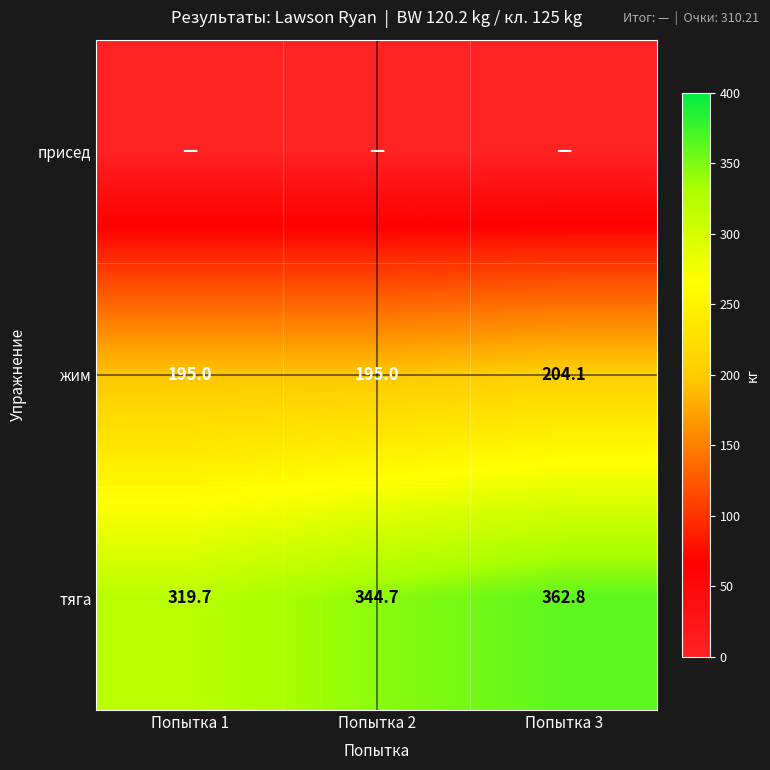

The value of жим at Попытка 3 is 105.6. True or false?

False